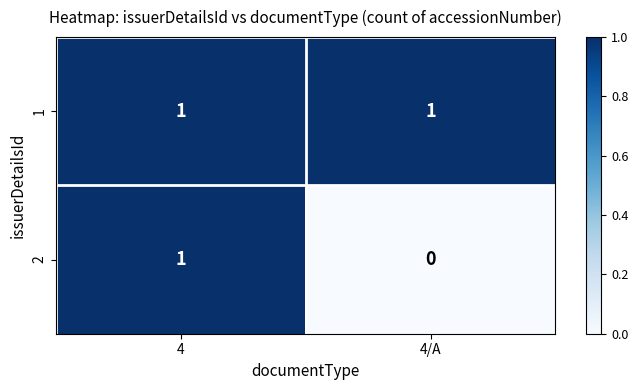

What is the total value across all series at 4?

2